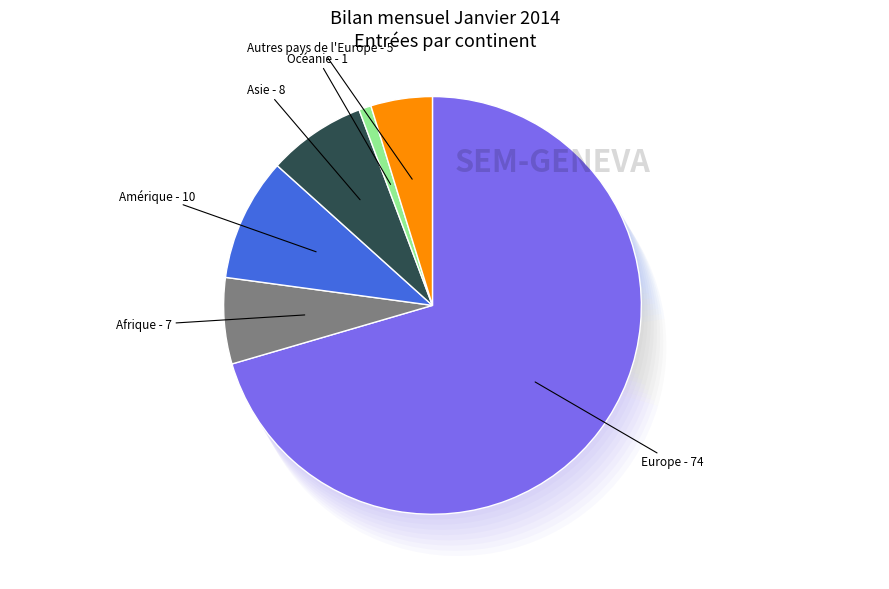

Rank the categories by value from highest to lowest.

Europe, Amérique, Asie, Afrique, Autres pays de l'Europe, Océanie